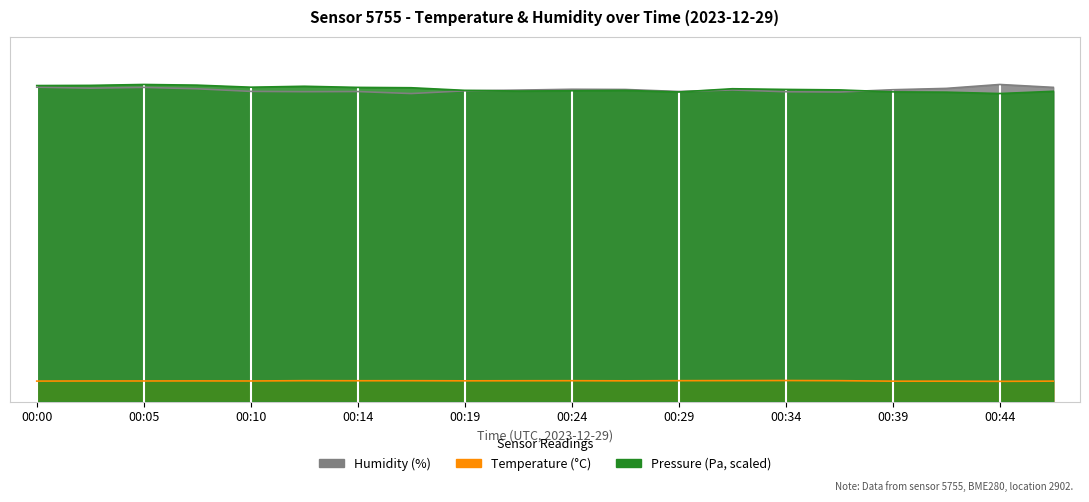

Reading left to right, list all the values displayed in this chart.

temperature: 00:00=5.4	00:02=5.4	00:05=5.4	00:07=5.4	00:10=5.4	00:12=5.5	00:14=5.5	00:17=5.5	00:19=5.4	00:22=5.5	00:24=5.5	00:27=5.4	00:29=5.5	00:32=5.5	00:34=5.5	00:36=5.5	00:39=5.3	00:41=5.3	00:44=5.3	00:46=5.3
humidity: 00:00=82.5	00:02=82.2	00:05=82.5	00:07=82.1	00:10=81.4	00:12=81.3	00:14=81.4	00:17=80.8	00:19=81.5	00:22=81.7	00:24=82.0	00:27=81.9	00:29=81.4	00:32=81.8	00:34=81.3	00:36=81.2	00:39=81.8	00:41=82.2	00:44=83.2	00:46=82.5
pressure_norm: 00:00=82.9	00:02=83.0	00:05=83.2	00:07=83.0	00:10=82.5	00:12=82.7	00:14=82.4	00:17=82.4	00:19=81.7	00:22=81.5	00:24=81.6	00:27=81.7	00:29=81.2	00:32=82.1	00:34=81.9	00:36=81.8	00:39=81.3	00:41=81.2	00:44=80.8	00:46=81.4